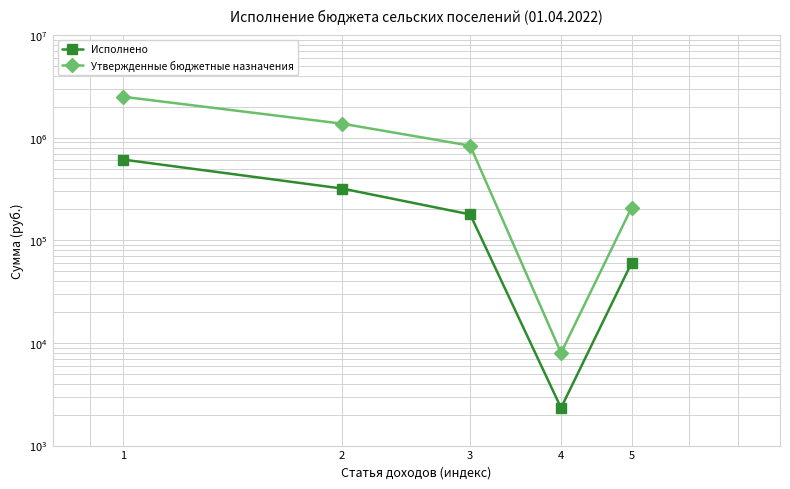

What is the spread (max minus min) of values at 3?

656260.3